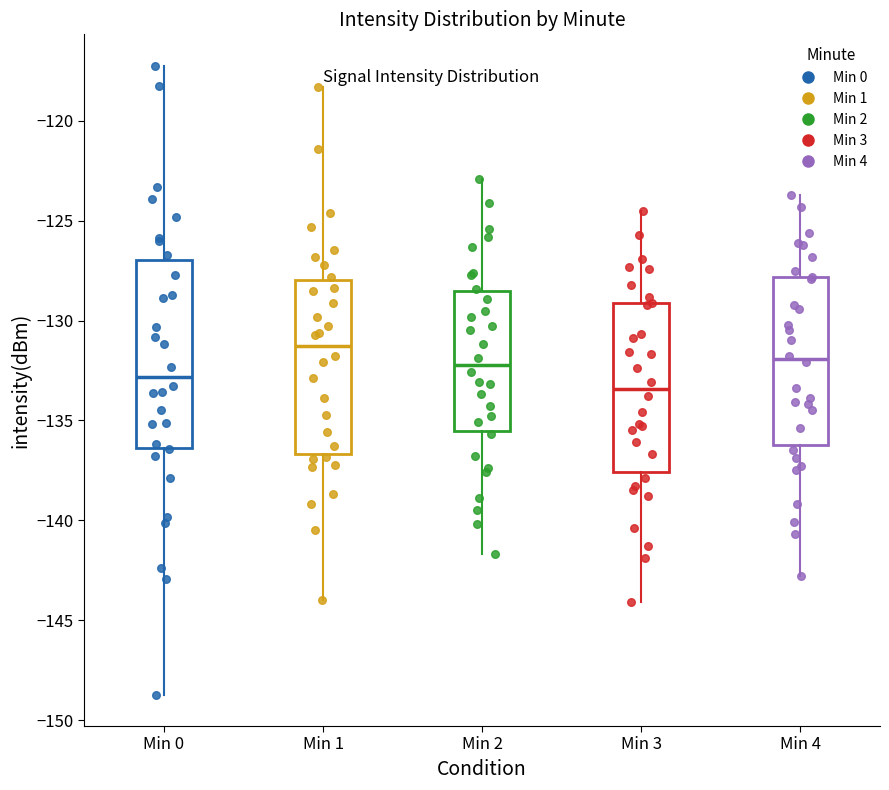

Which box is the tallest, from its lower edge to its upper edge?

Min 0